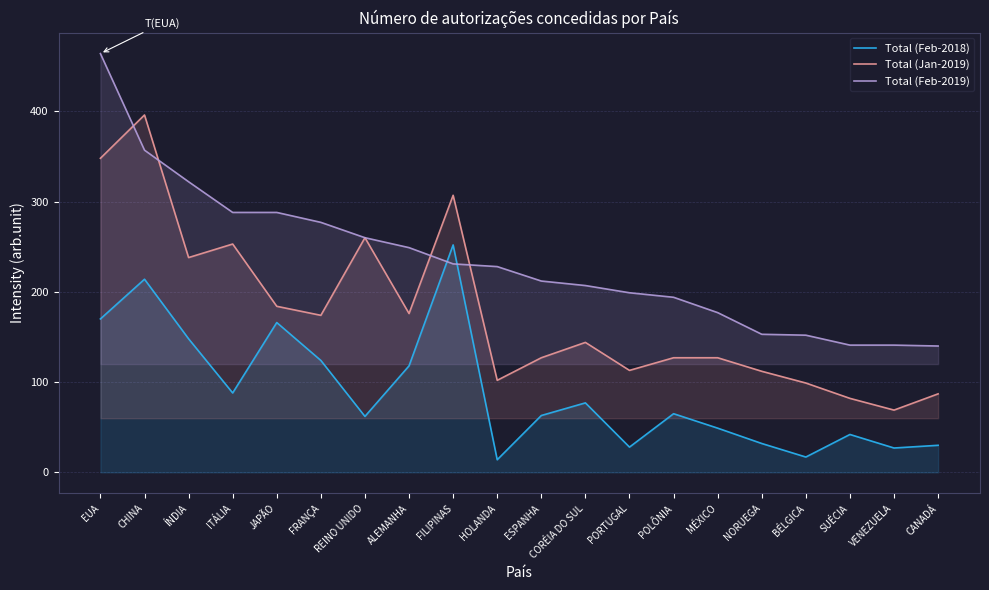

How many intersections are there between Total (Feb-2019) and Total (Feb-2018)?

2